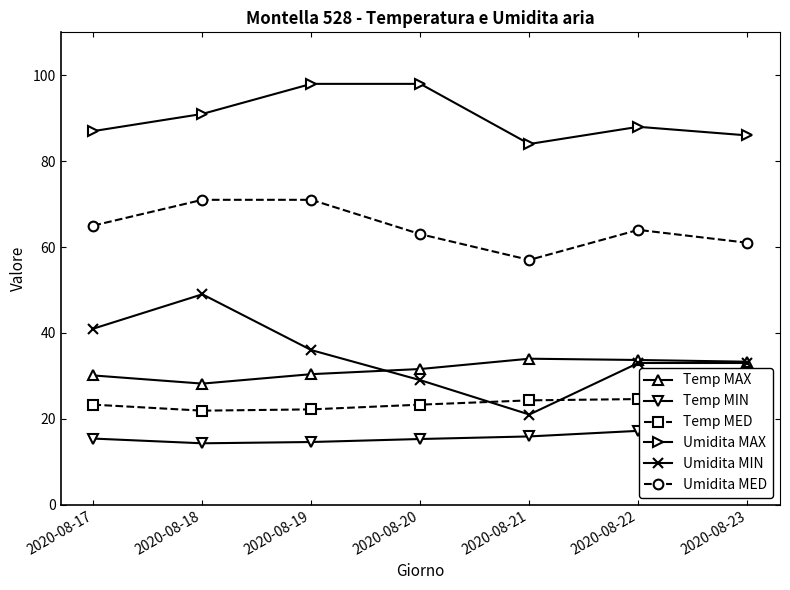

Is this an area chart (filled region under the line)?

No